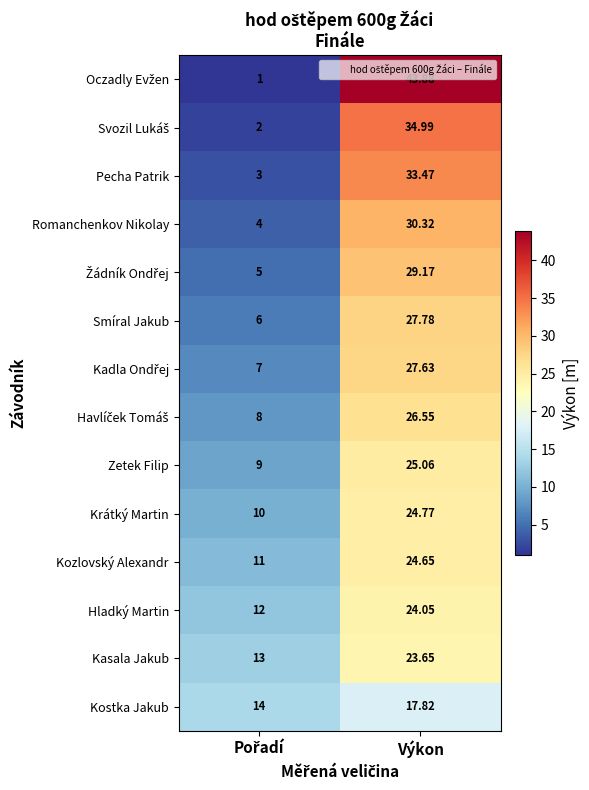

At which label does Zetek Filip first exceed 25?

Výkon